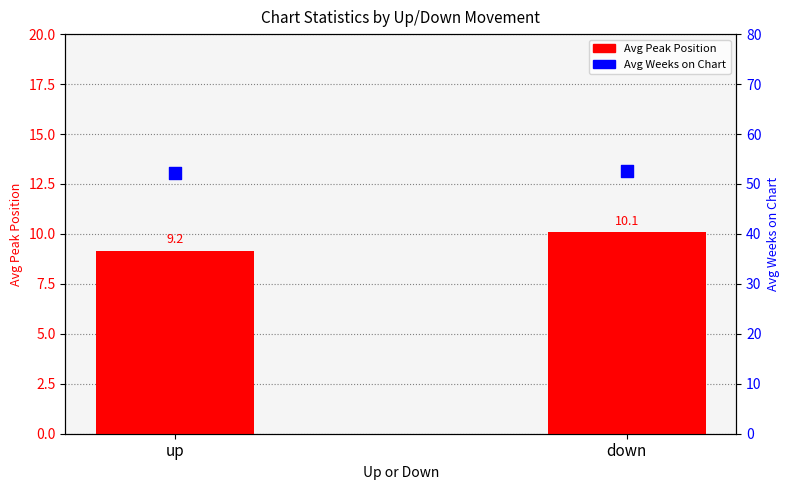

Which series reaches the minimum Y coordinate?

Avg Peak Position